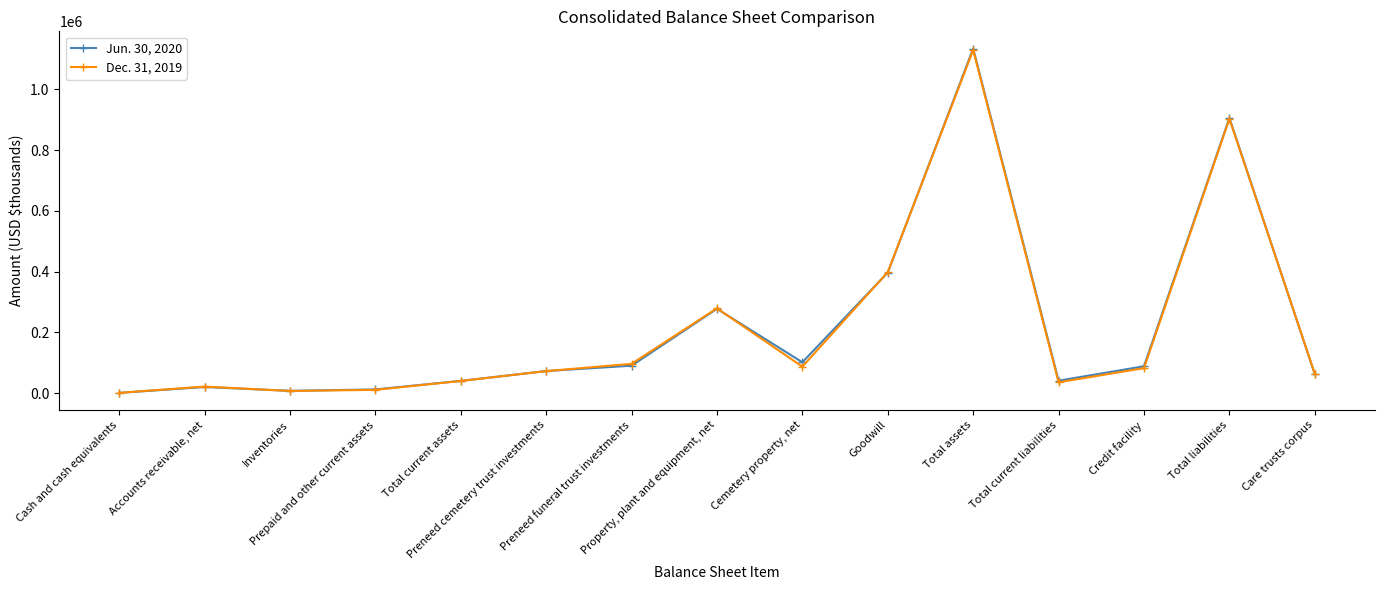

At which category is the sum across all series the highest?

Total assets